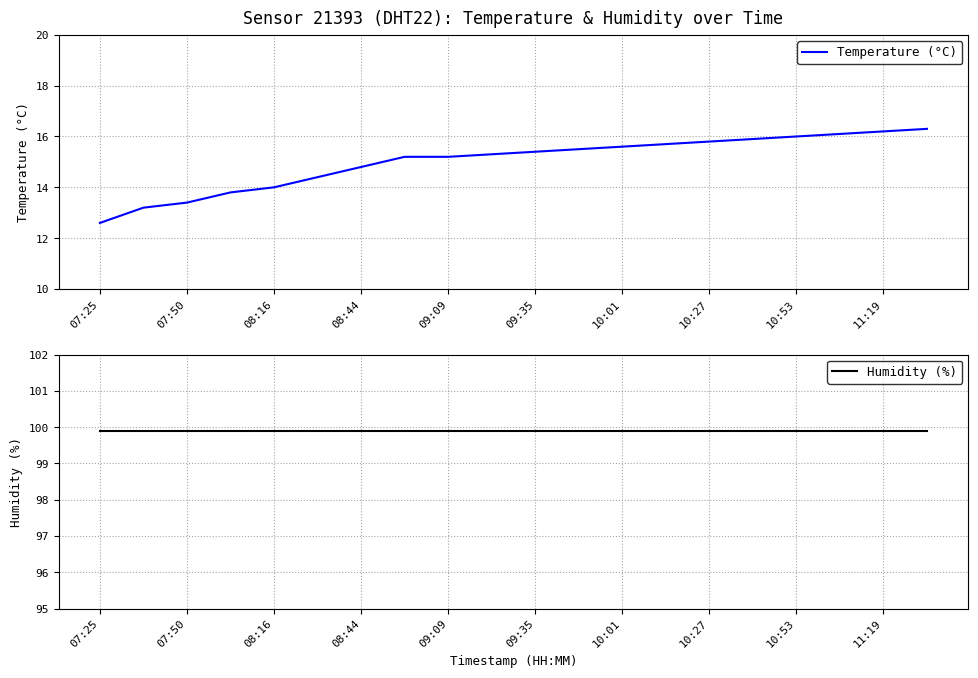

True or false: Temperature (°C) has a value of 6.9 at 10:53.

False